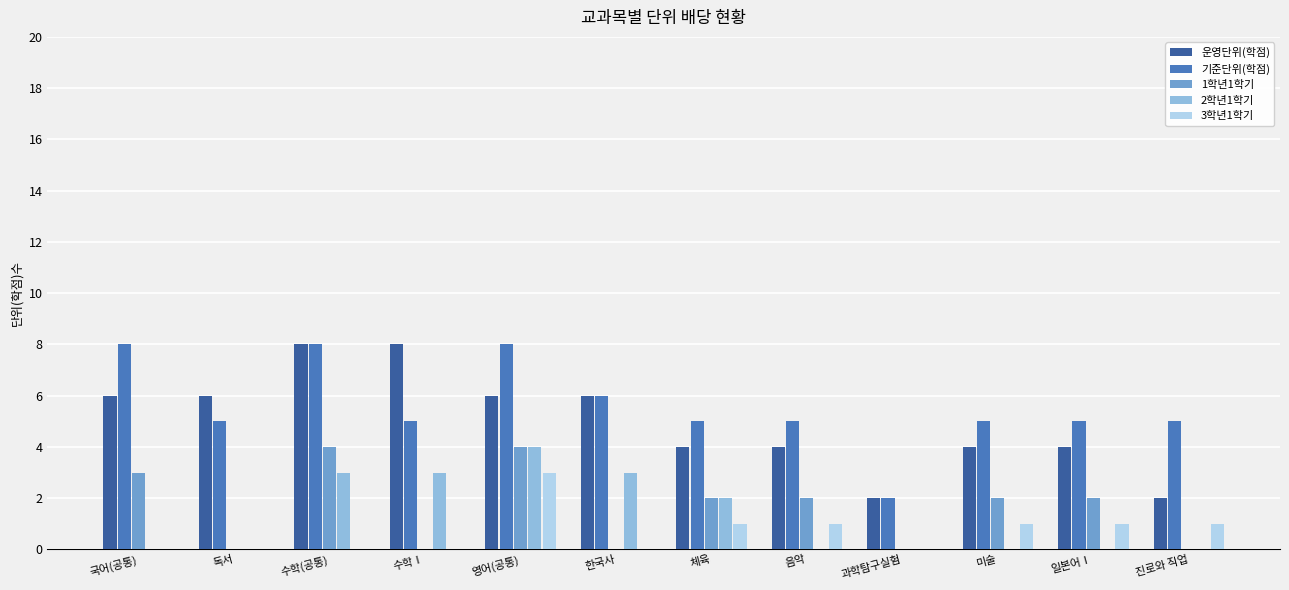

What is the sum of all 1학년1학기 values?

19